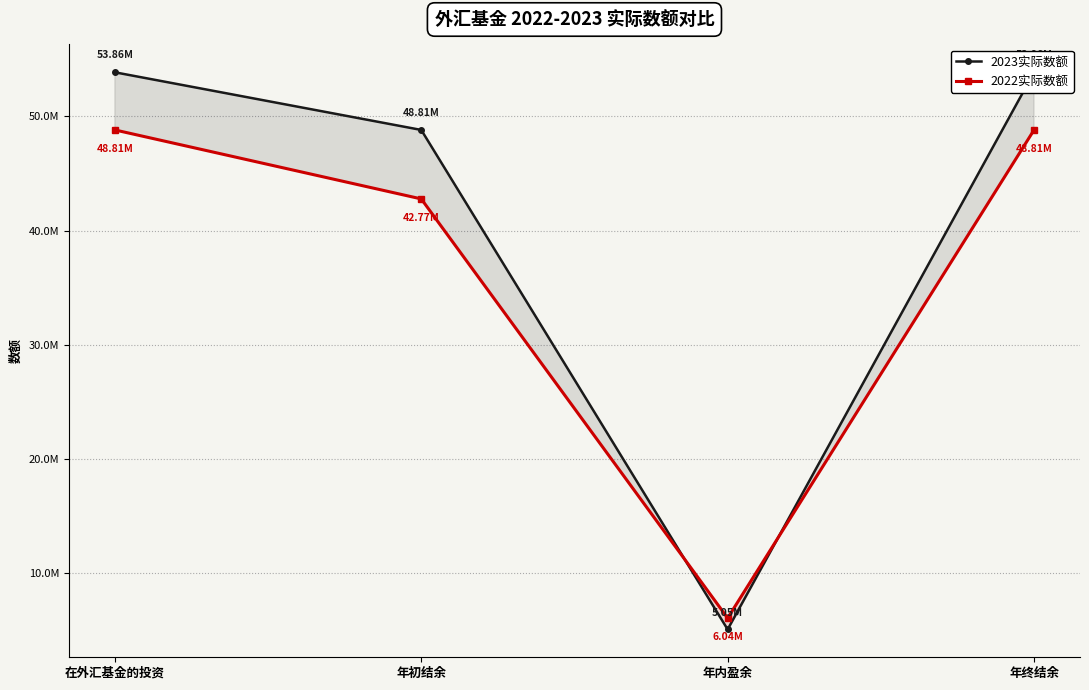

What is the value of the 2023实际数额 point at the 3rd from the left?

5050338